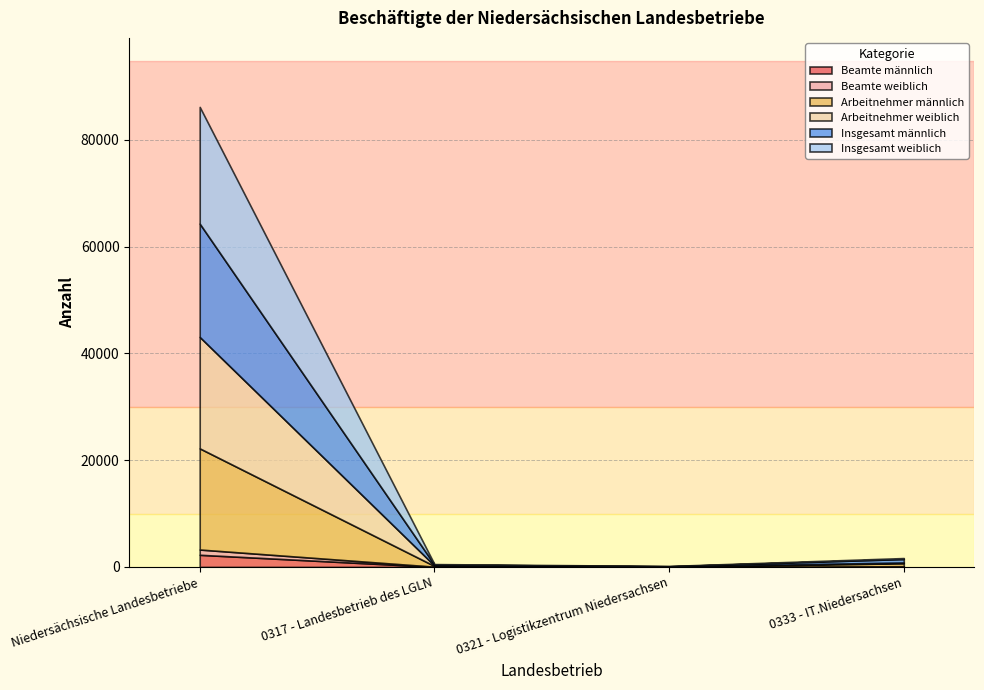

At which category is the sum across all series the highest?

Niedersächsische Landesbetriebe